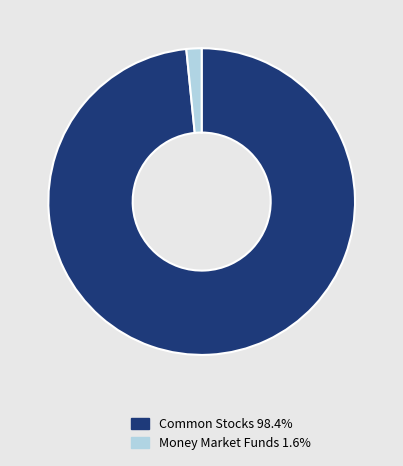

How many segments does this pie chart have?

2